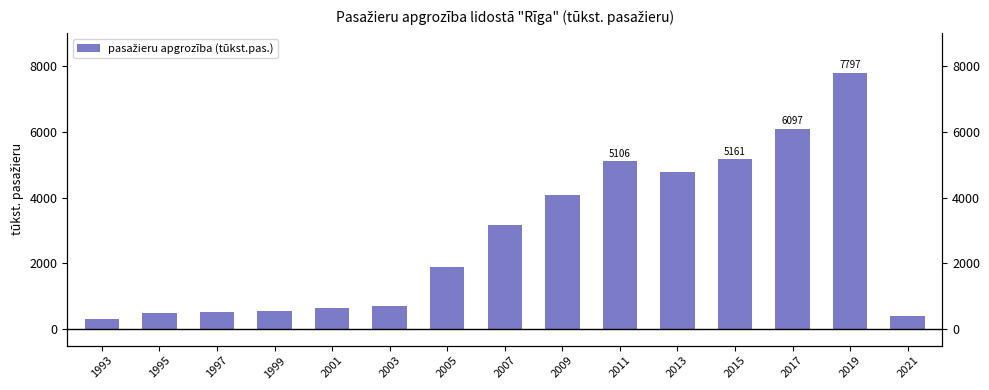

What is the change in value from 2003 to 2021?

-306.1